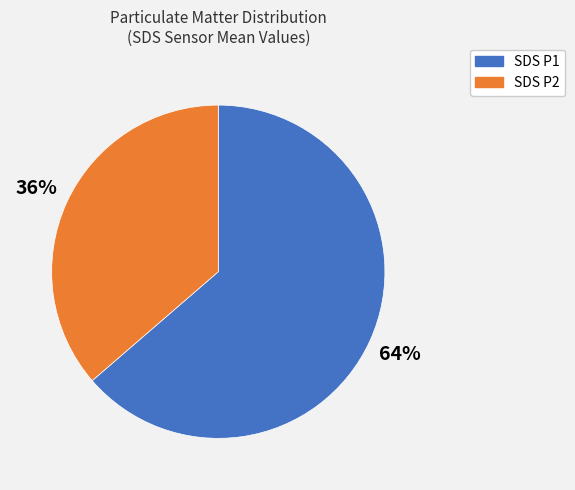

Does any single category account for the majority?

Yes